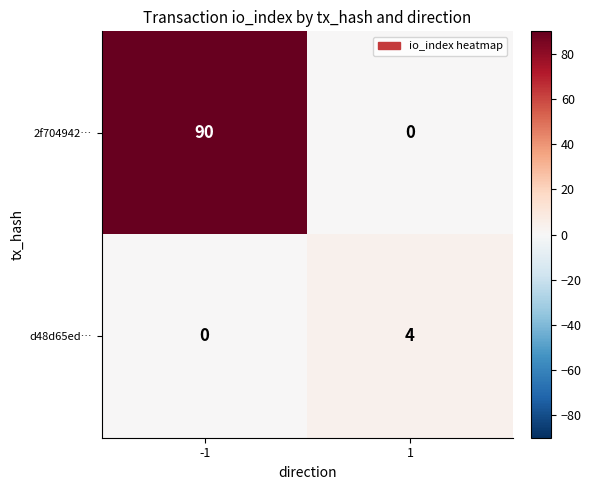

The value of 2f704942… at -1 is 32. True or false?

False